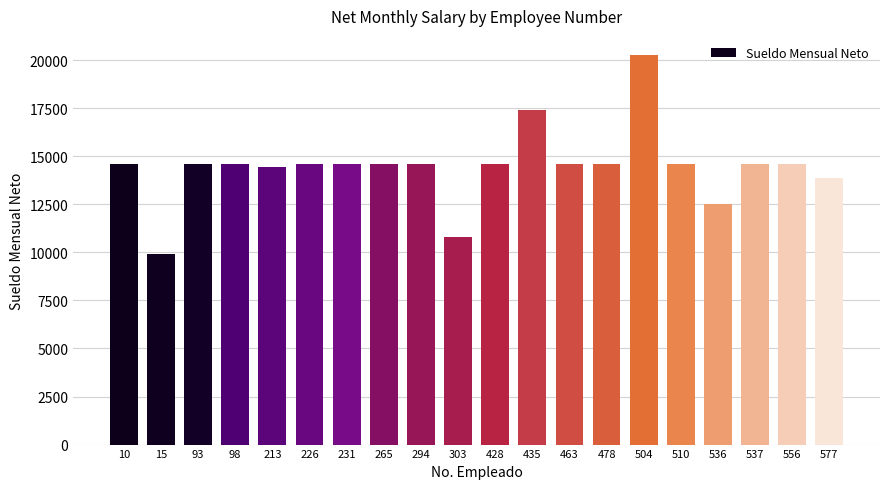

Reading left to right, what are all the values shown in this chart?

14592.7	9931.9	14592.7	14592.7	14441.0	14592.7	14592.7	14592.7	14592.7	10798.8	14592.7	17419.9	14592.7	14592.7	20247.2	14592.7	12523.5	14592.7	14592.7	13845.1